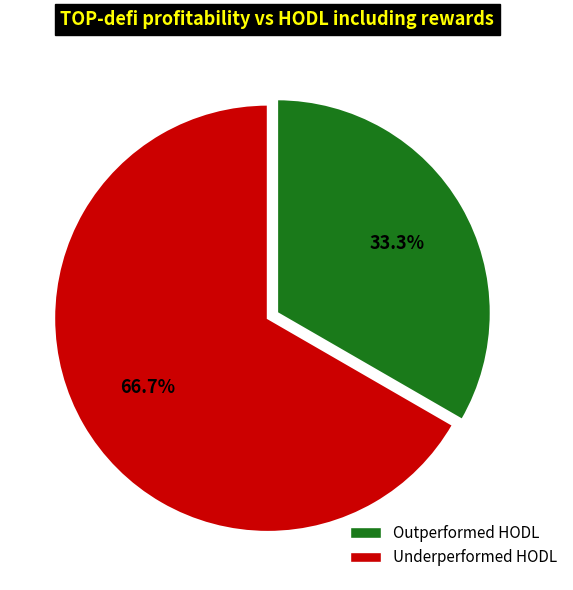

Count the number of slices in the pie.

2